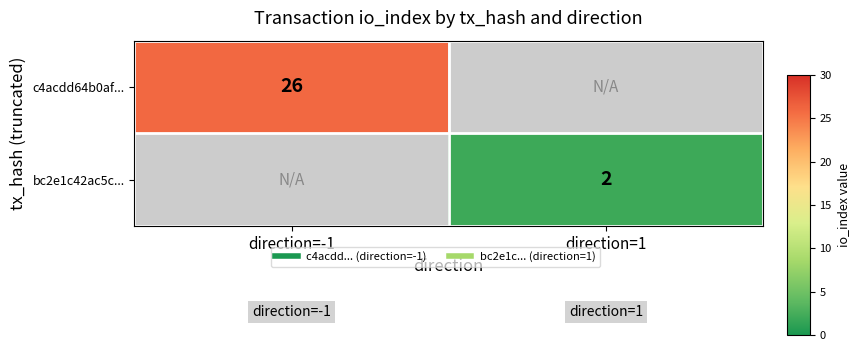

Which category has the highest value in the c4acdd64b0af... series?

direction=-1